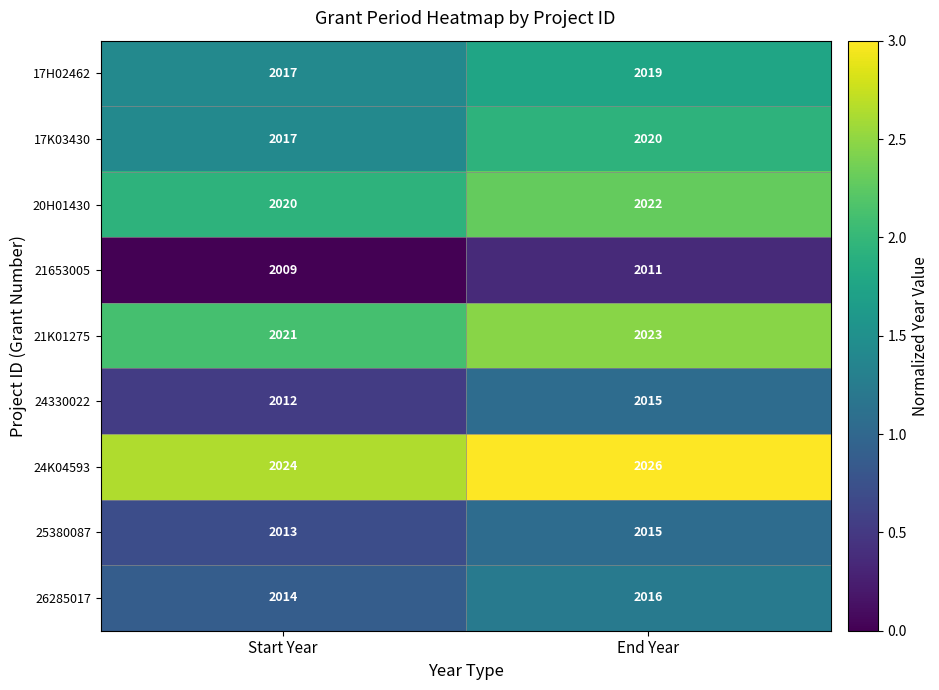

Reading left to right, transcribe all the data shown in this chart.

17H02462: 2017	2019
17K03430: 2017	2020
20H01430: 2020	2022
21653005: 2009	2011
21K01275: 2021	2023
24330022: 2012	2015
24K04593: 2024	2026
25380087: 2013	2015
26285017: 2014	2016